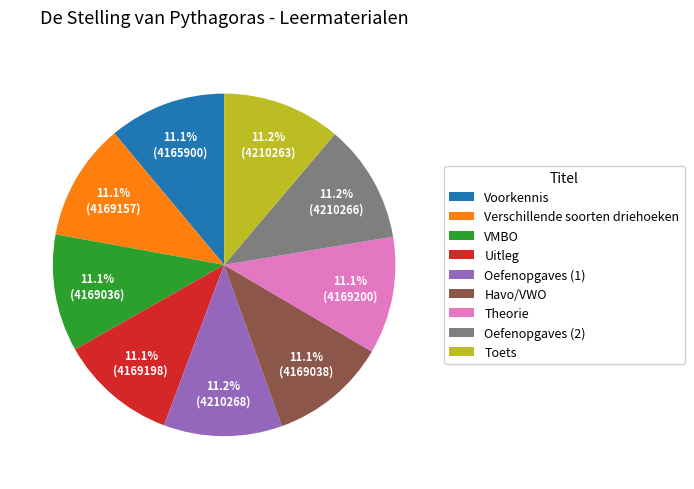

Is it true that Havo/VWO is 11% of the pie?

True